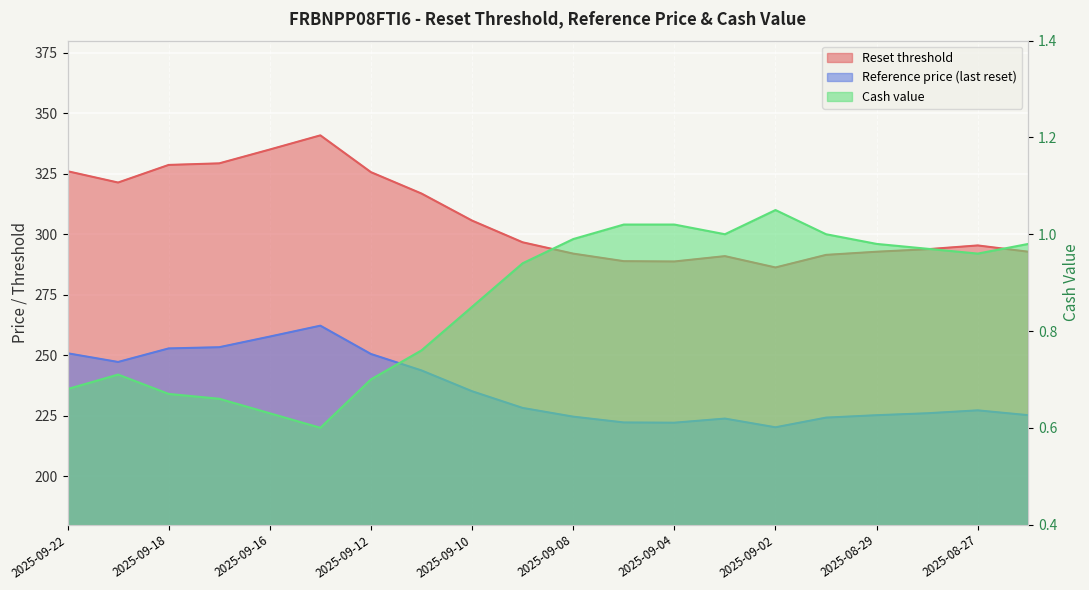

What is the difference between the maximum and minimum values in the Reference price (last reset) series?

42.0